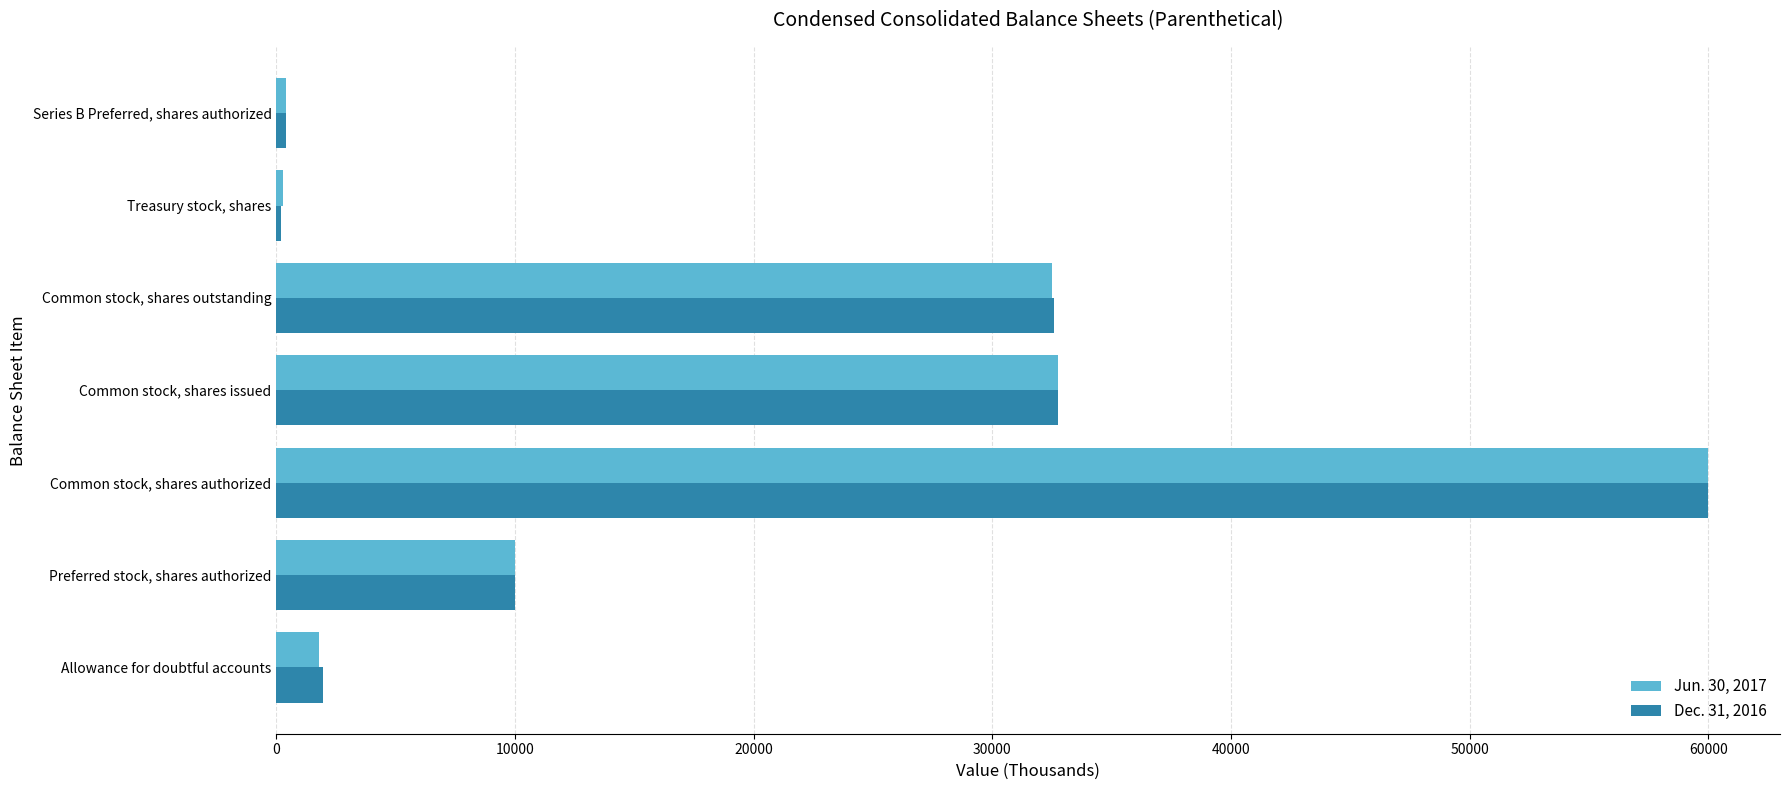

How many series are shown in this chart?

2